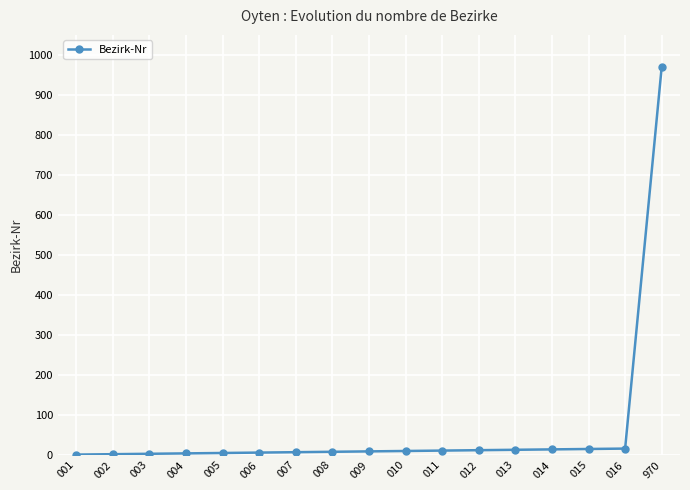

What is the average value?

65